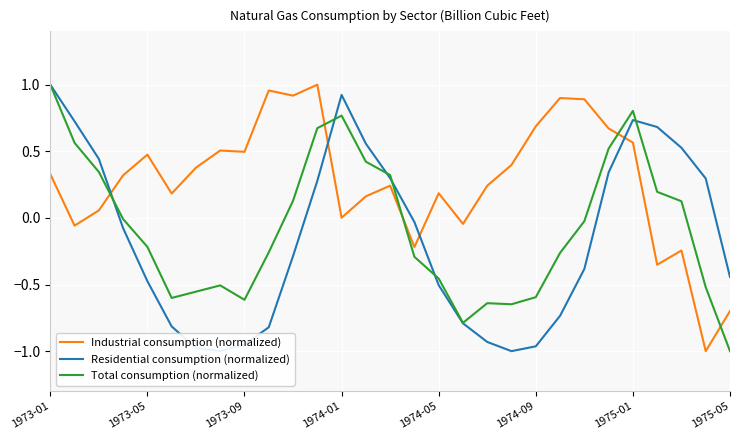

Rank the series by their average value, from highest to lowest.

Industrial consumption (normalized), Total consumption (normalized), Residential consumption (normalized)